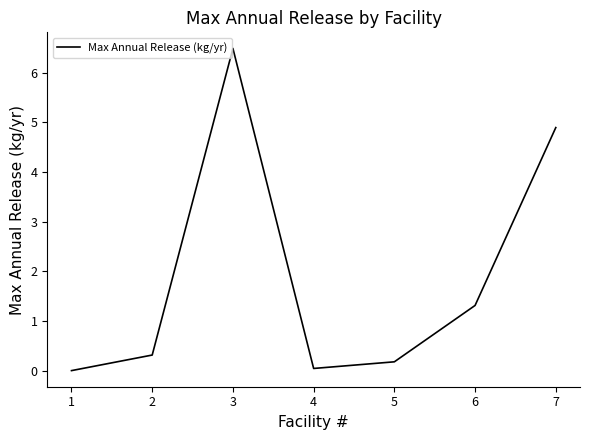

Which category has the highest value across all series?

3